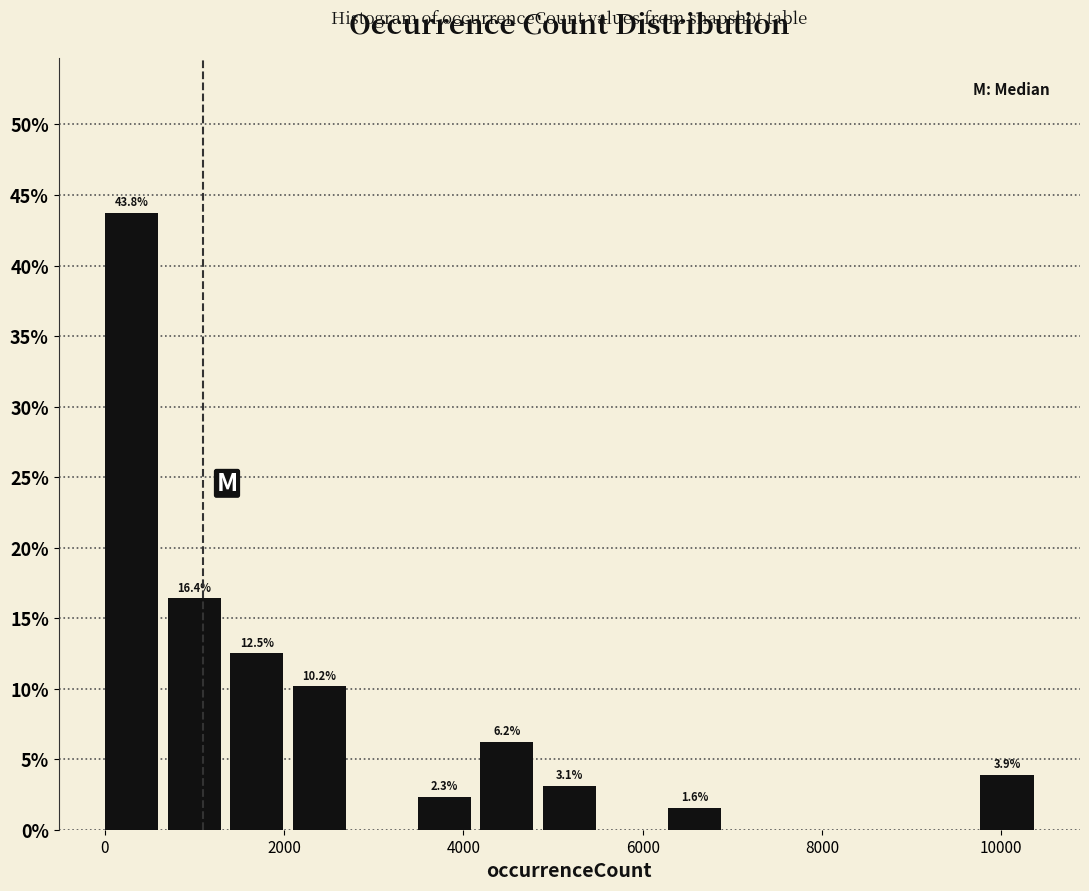

Around what value on the x-axis is the tallest bar? Give the approximate position of its centre, as read against the axis.

200